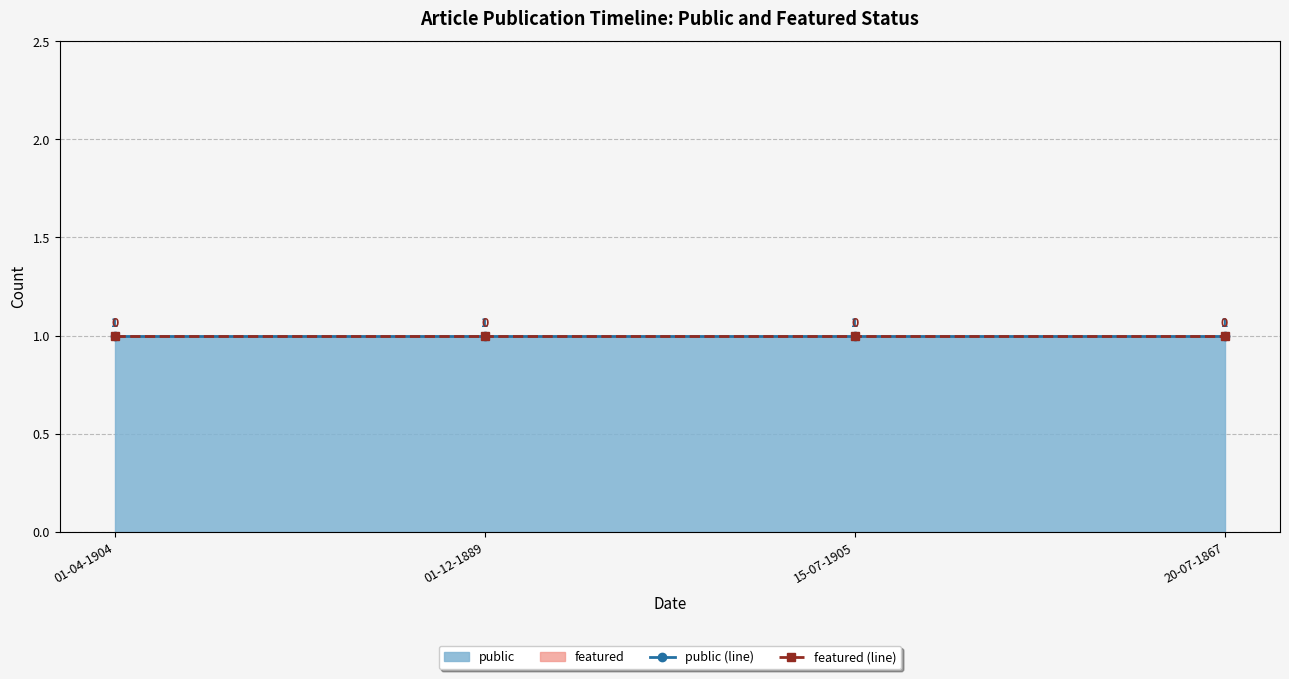

What is the label of the 1st point from the left?

01-04-1904